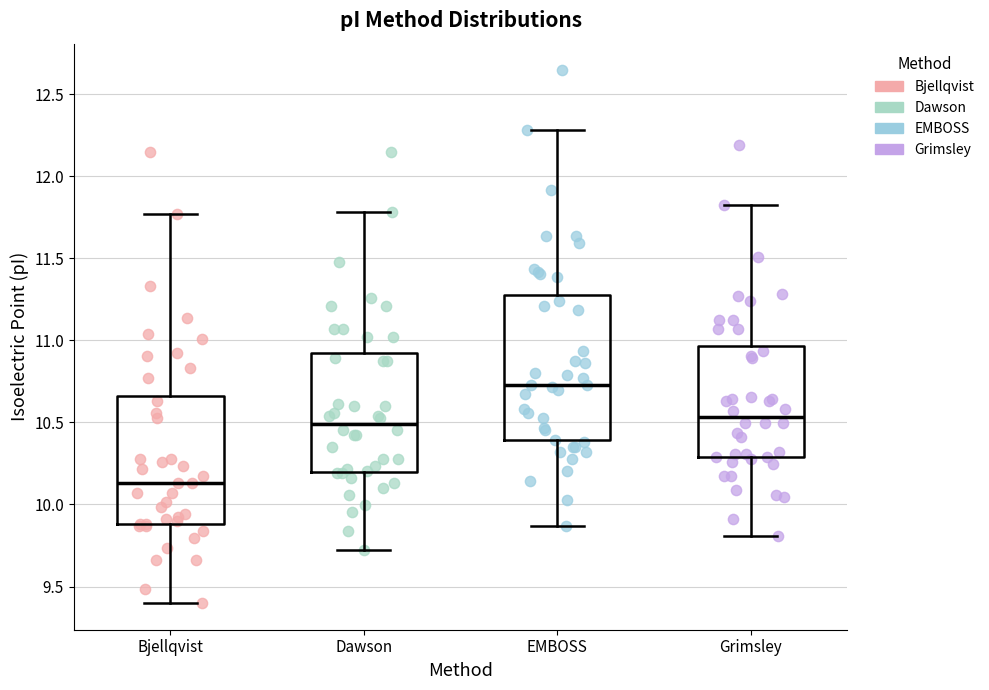

Which box has the highest median line?

EMBOSS